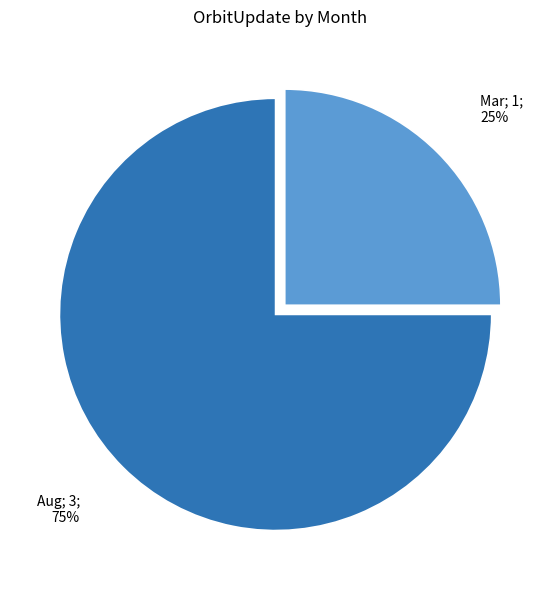

Approximately how many times larger is the value at Aug; 3; 75% compared to Mar; 1; 25%?

3.0